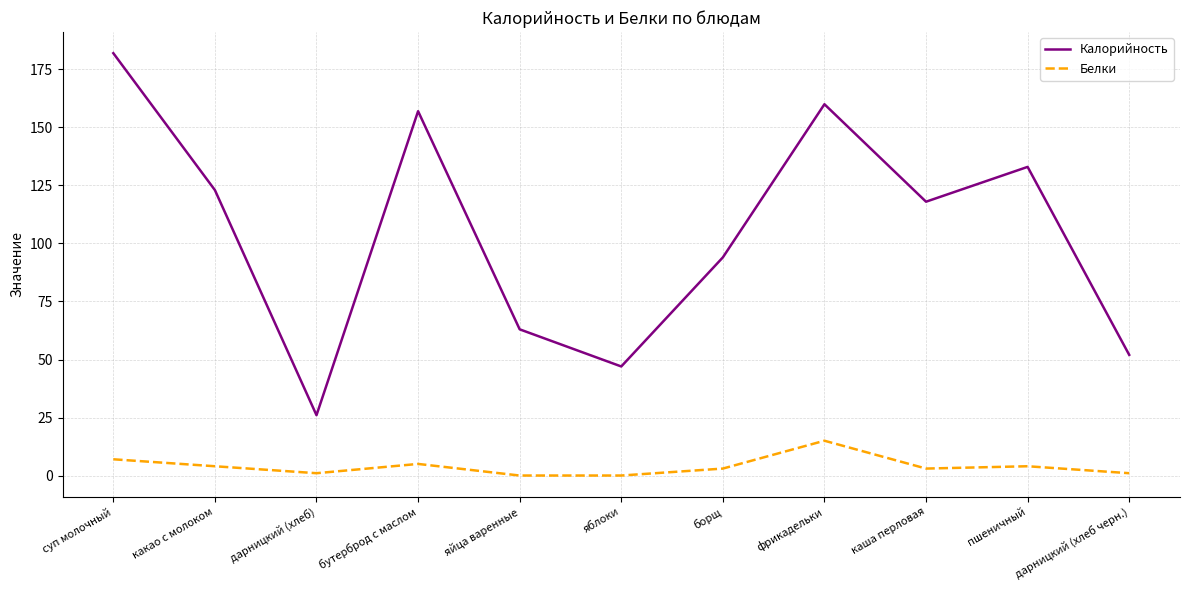

The value of Калорийность at каша перловая is 75. True or false?

False